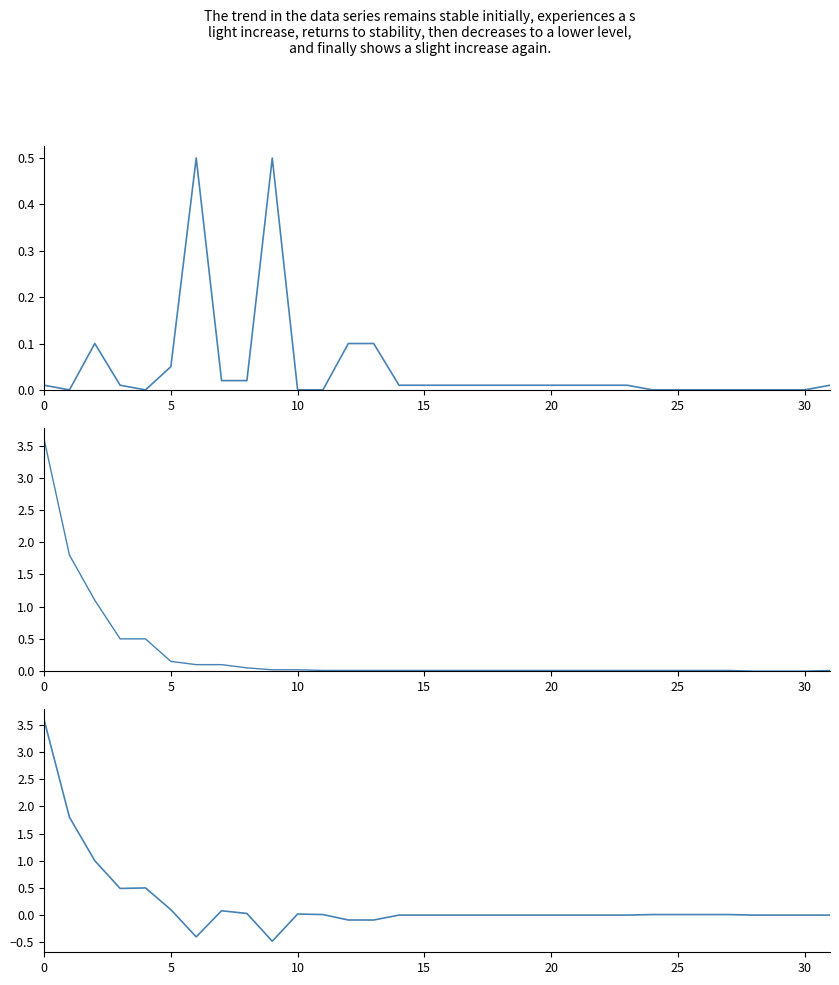

True or false: RESULTAT_F2 and RESULTAT_F2 - RESULTAT_F1 intersect in this chart.

False